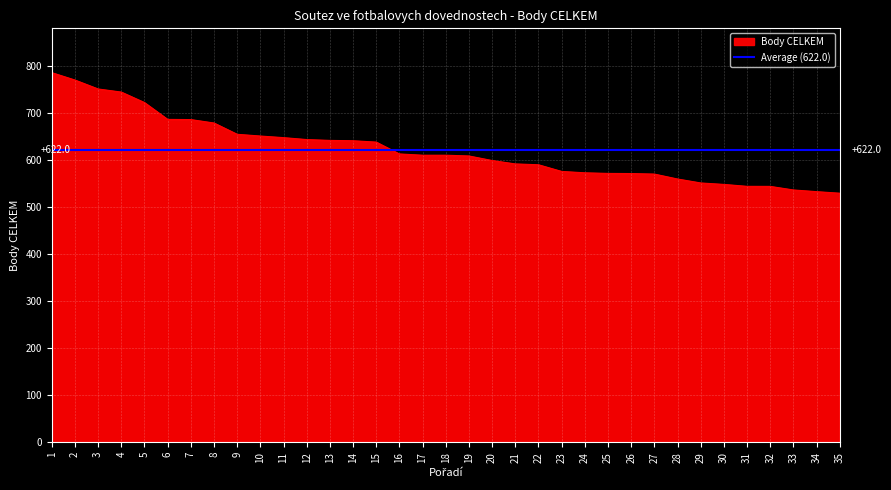

What is the difference between the maximum and second lowest values?

253.1